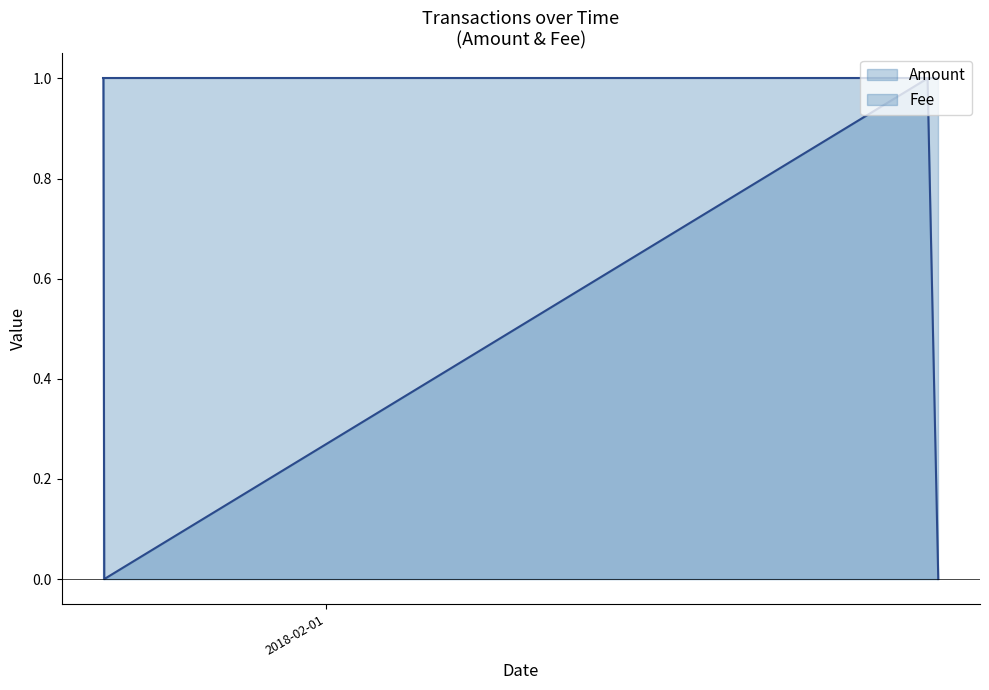

What is the difference between the second highest and second lowest values in the Amount line series?

1